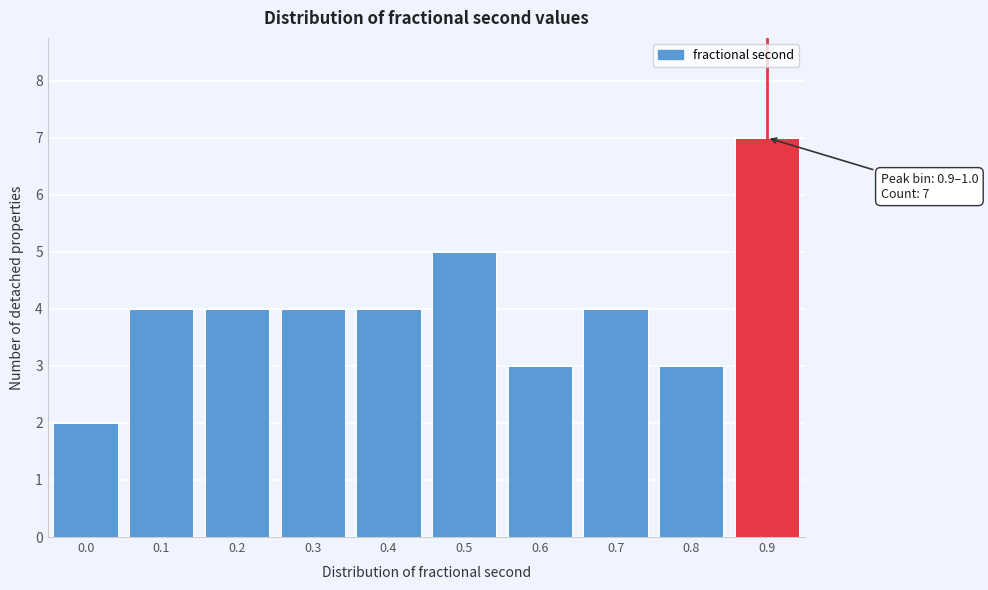

Reading left to right, what are all the values shown in this chart?

2	4	4	4	4	5	3	4	3	7